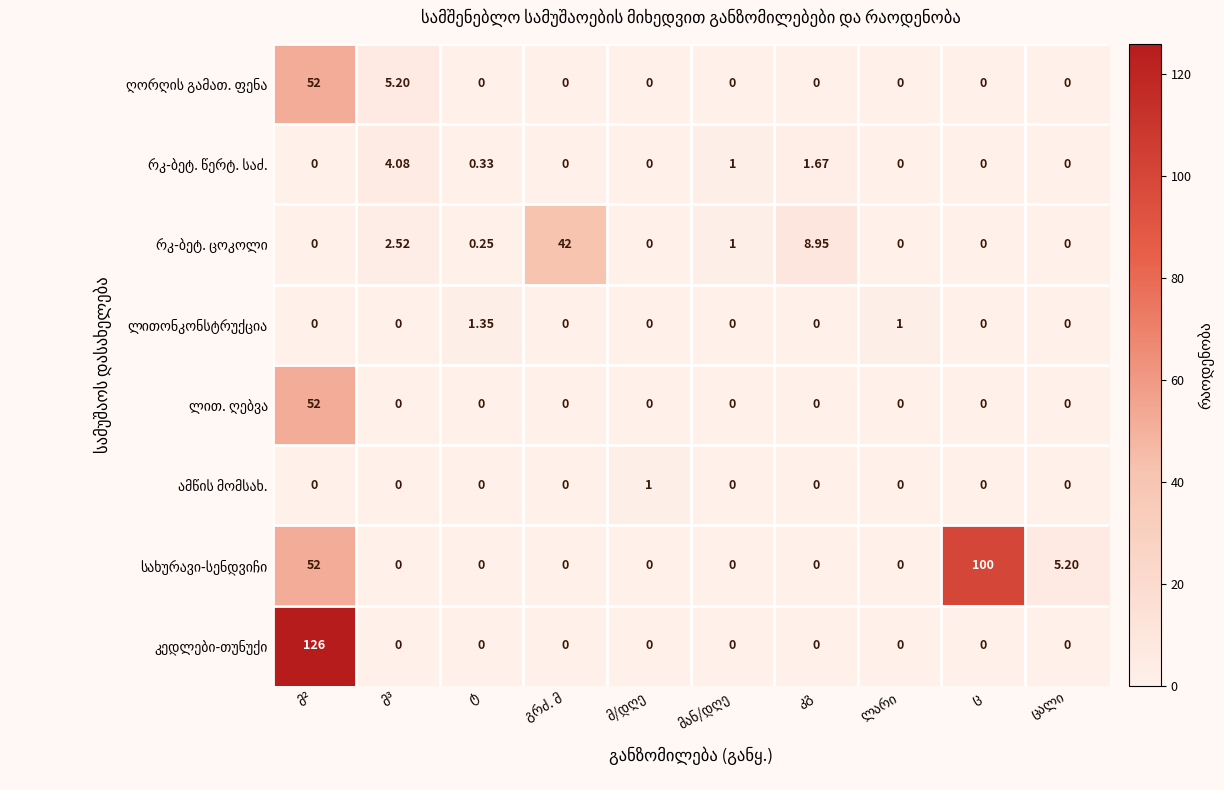

At which label is რკ-ბეტ. ცოკოლი closest to 21?

კგ